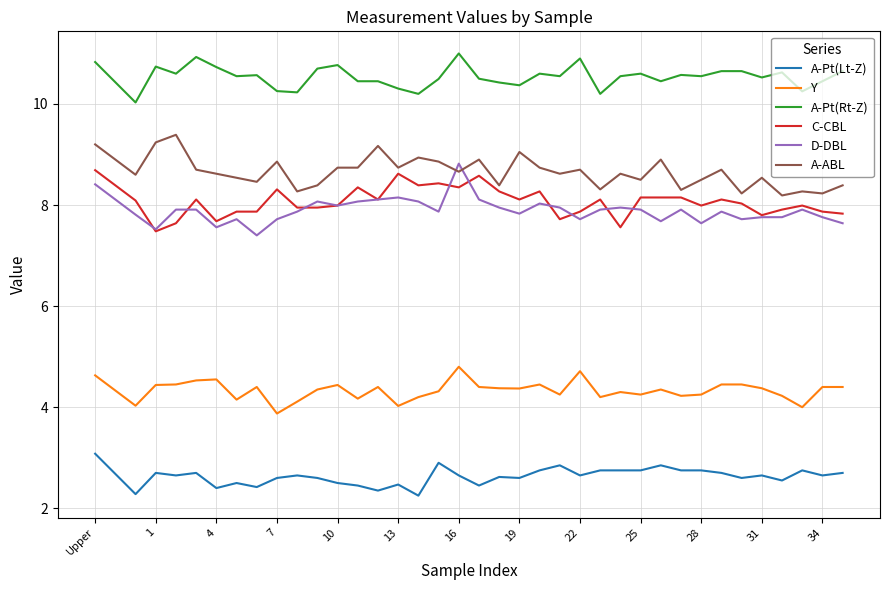

True or false: A-Pt(Lt-Z) and A-ABL intersect in this chart.

False